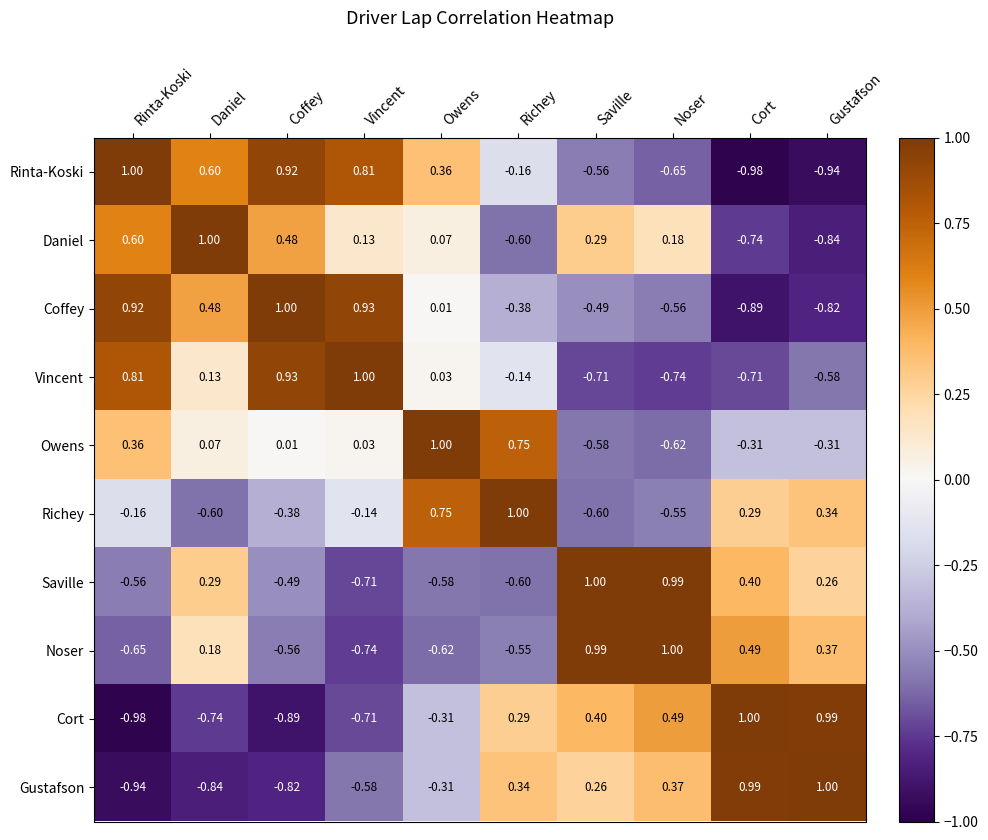

Rank the series at Saville from highest to lowest value.

Saville, Noser, Cort, Daniel, Gustafson, Coffey, Rinta-Koski, Owens, Richey, Vincent